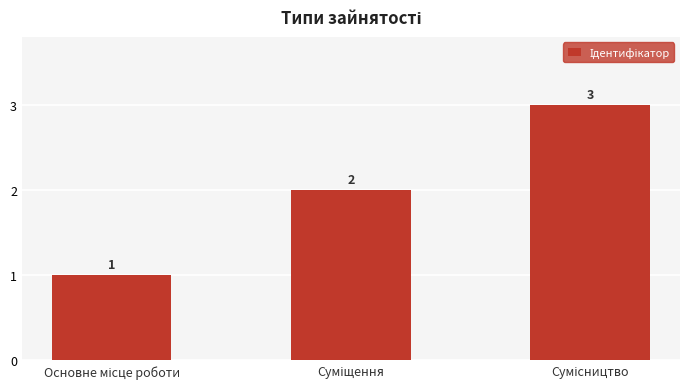

What is the sum of all values?

6